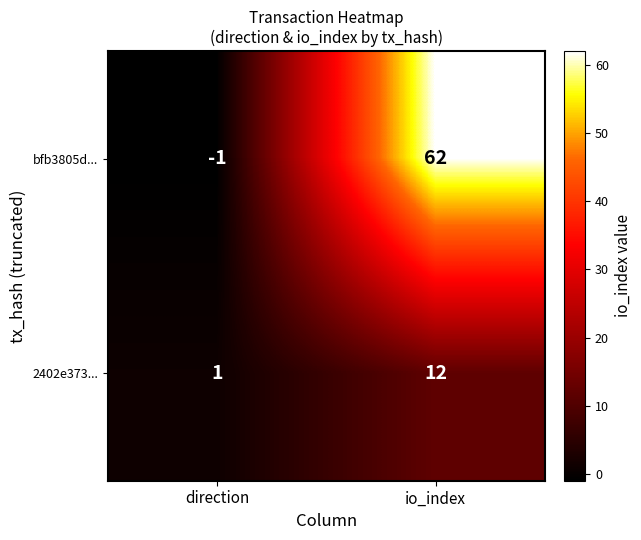

Rank the series by their maximum value, from highest to lowest.

bfb3805d..., 2402e373...